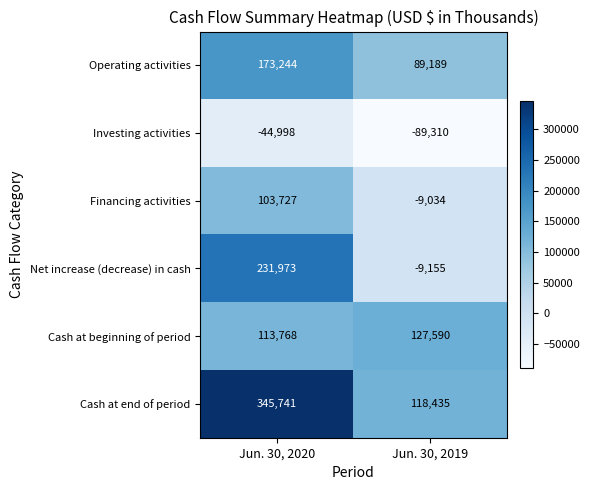

Reading left to right, extract all data points from this chart.

Operating activities: 173244	89189
Investing activities: -44998	-89310
Financing activities: 103727	-9034
Net increase (decrease) in cash: 231973	-9155
Cash at beginning of period: 113768	127590
Cash at end of period: 345741	118435